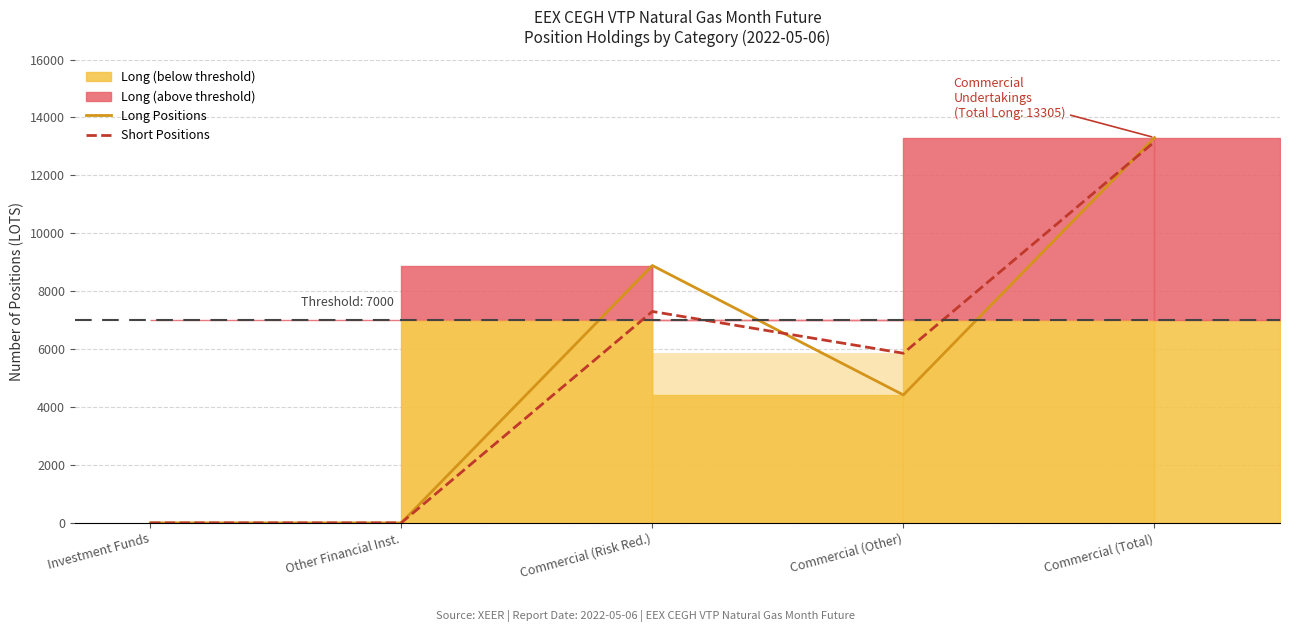

The value of Long Positions at Commercial (Risk Red.) is 4171. True or false?

False